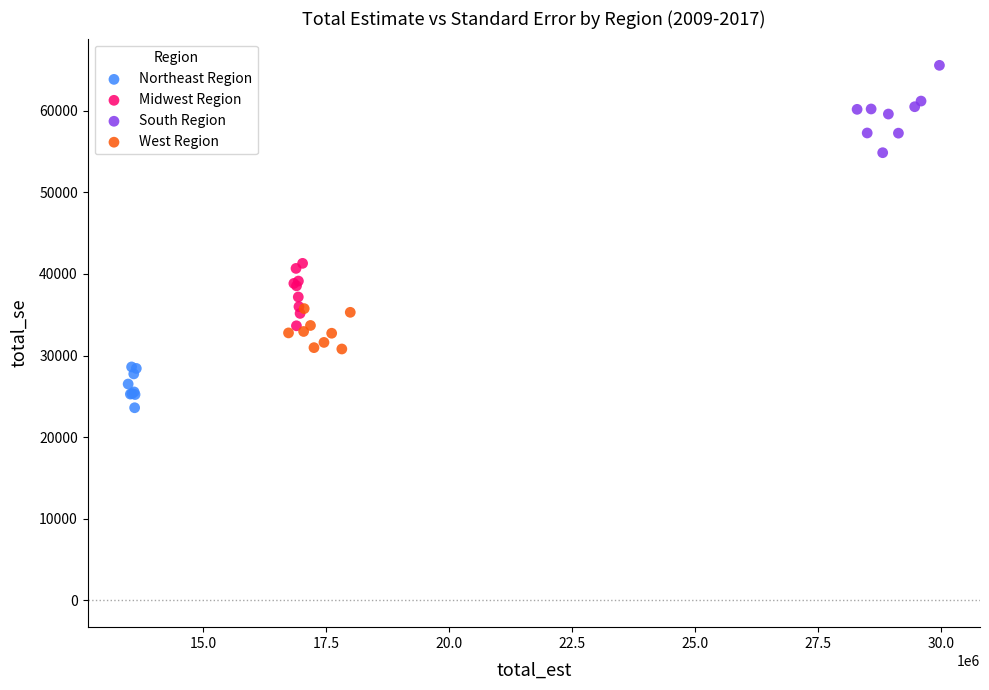

Which series contains the highest Y value?

South Region